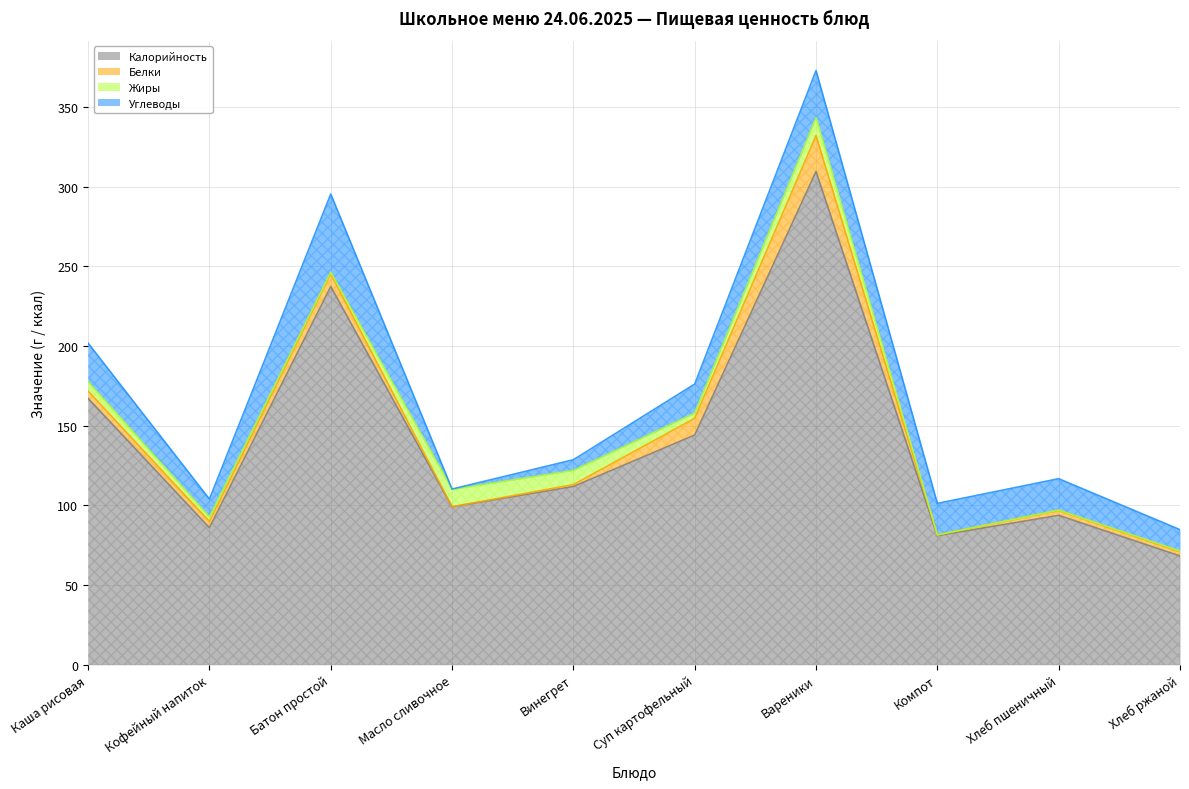

Reading left to right, what are all the values shown in this chart?

Калорийность: Каша рисовая=167.2	Кофейный напиток=86.0	Батон простой=237.4	Масло сливочное=99.1	Винегрет=111.9	Суп картофельный=144.2	Вареники=309.6	Компот=81.0	Хлеб пшеничный=93.8	Хлеб ржаной=68.3
Белки: Каша рисовая=4.6	Кофейный напиток=3.9	Батон простой=8.0	Масло сливочное=0.1	Винегрет=1.2	Суп картофельный=10.5	Вареники=22.6	Компот=0.5	Хлеб пшеничный=3.0	Хлеб ржаной=2.6
Жиры: Каша рисовая=5.8	Кофейный напиток=2.9	Батон простой=1.0	Масло сливочное=10.9	Винегрет=8.9	Суп картофельный=3.3	Вареники=11.3	Компот=0.0	Хлеб пшеничный=0.3	Хлеб ржаной=0.5
Углеводы: Каша рисовая=24.3	Кофейный напиток=11.2	Батон простой=49.1	Масло сливочное=0.2	Винегрет=6.7	Суп картофельный=18.2	Вареники=29.5	Компот=19.8	Хлеб пшеничный=19.7	Хлеб ржаной=13.4